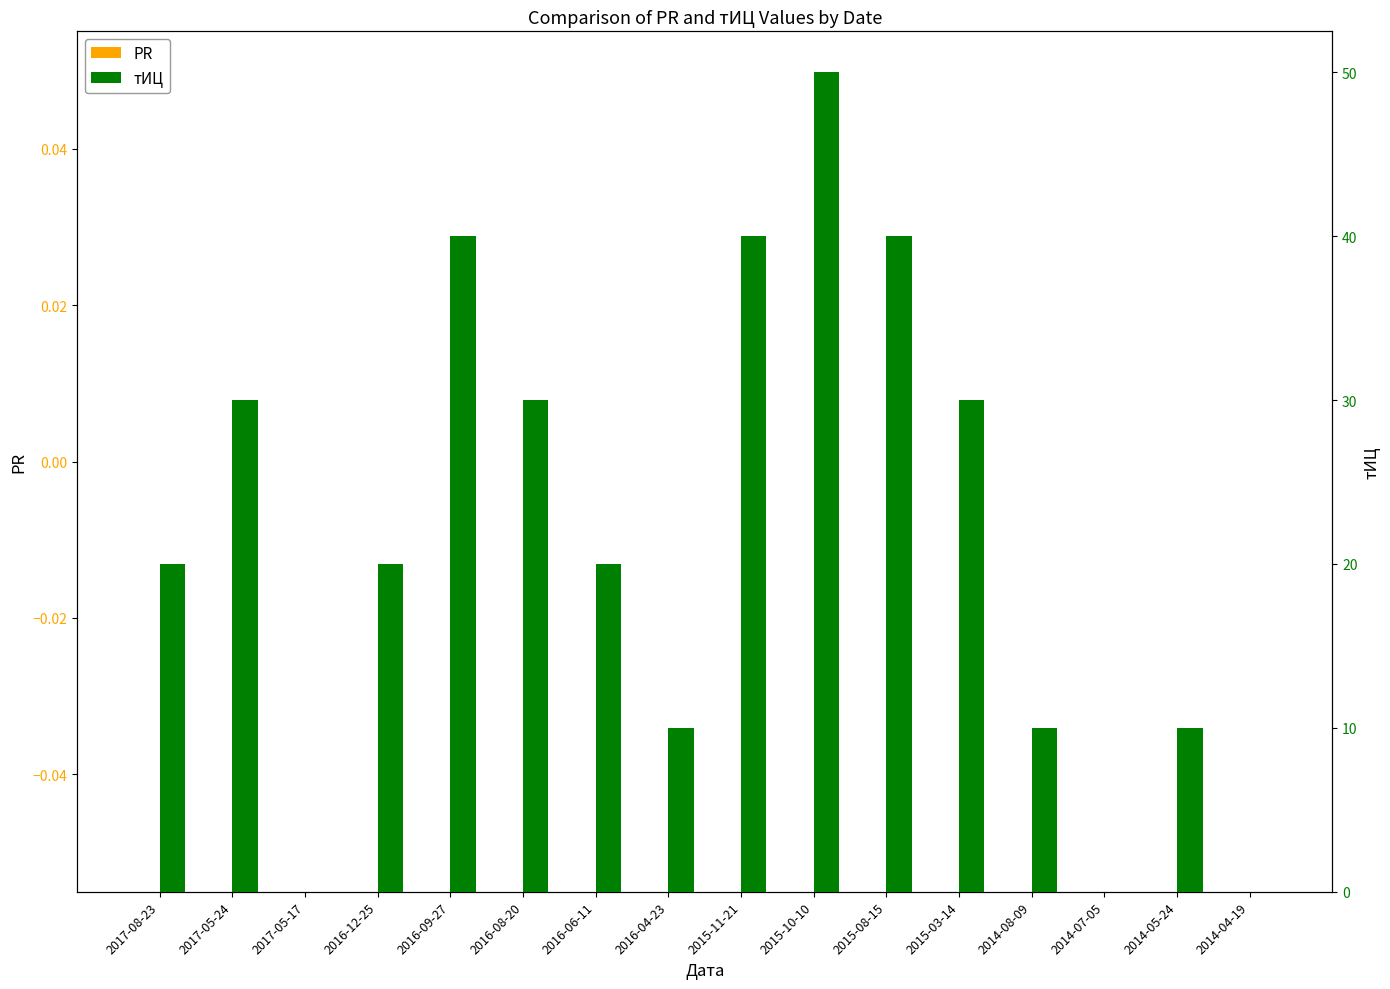

List the series in order of their peak value, lowest first.

PR, тИЦ